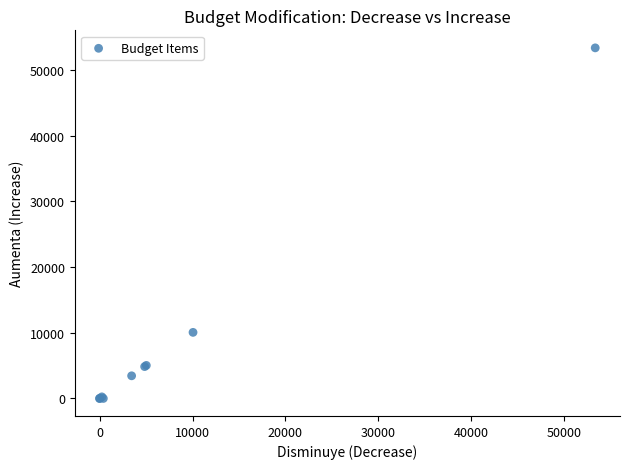

What Y value in the scatter plot is closest to 26677?

10056.0